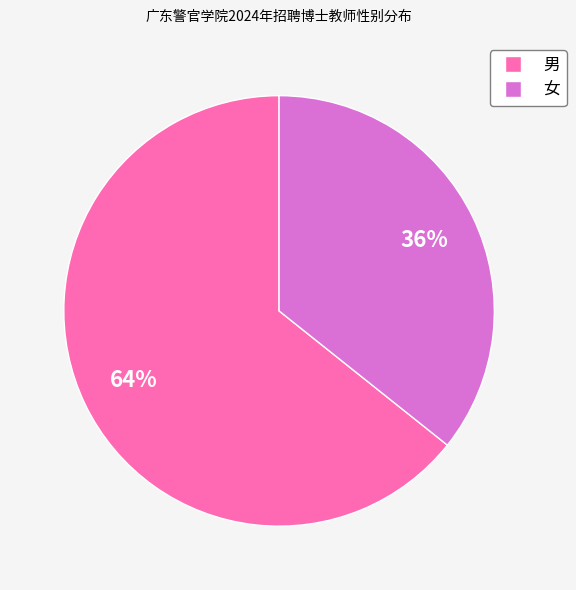

The 女 slice represents 36% of the pie. True or false?

True